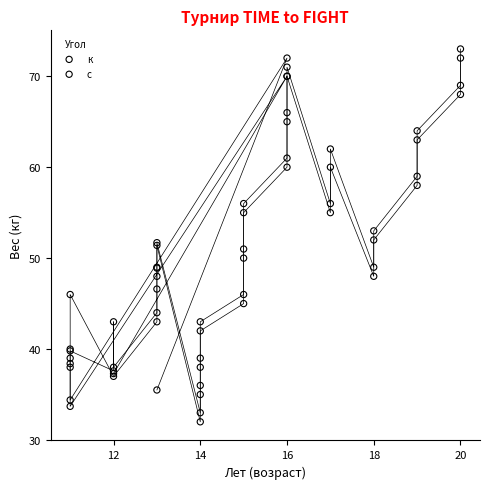

What are all the series names shown in the legend?

к, с